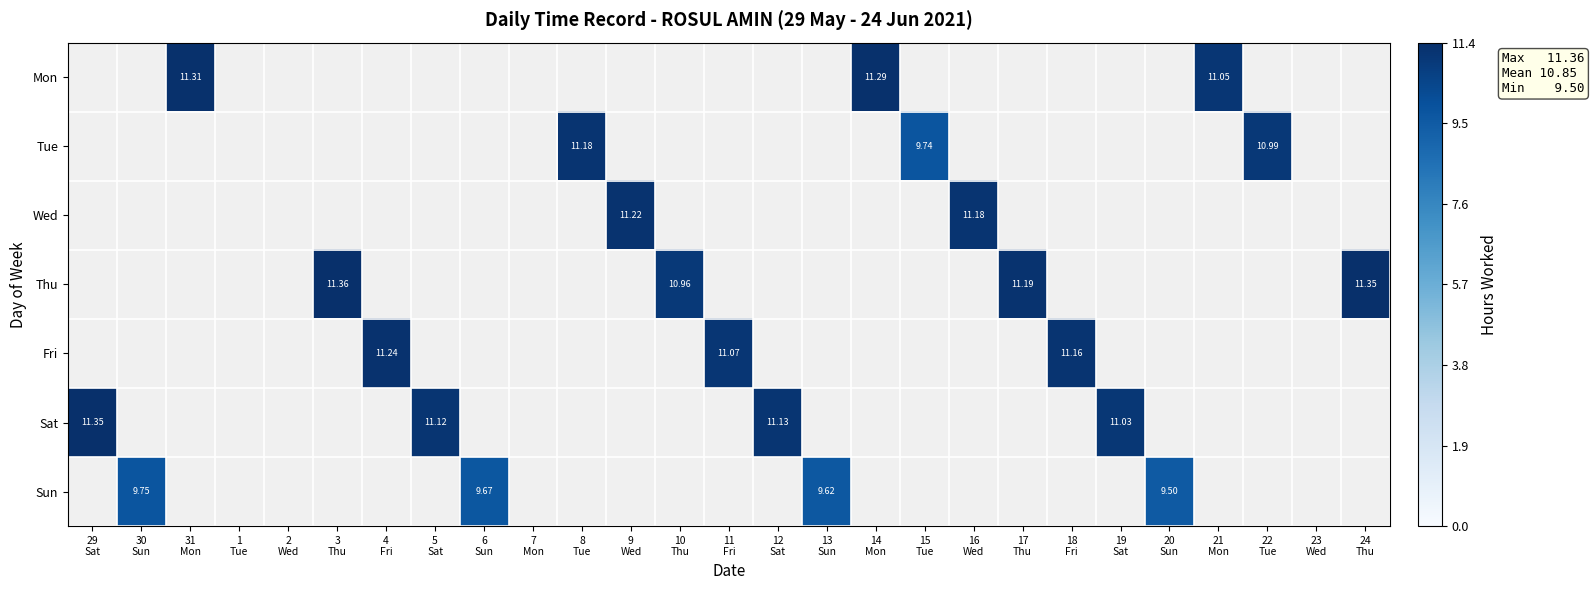

Between 30
Sun and 12
Sat, which is larger?

12
Sat